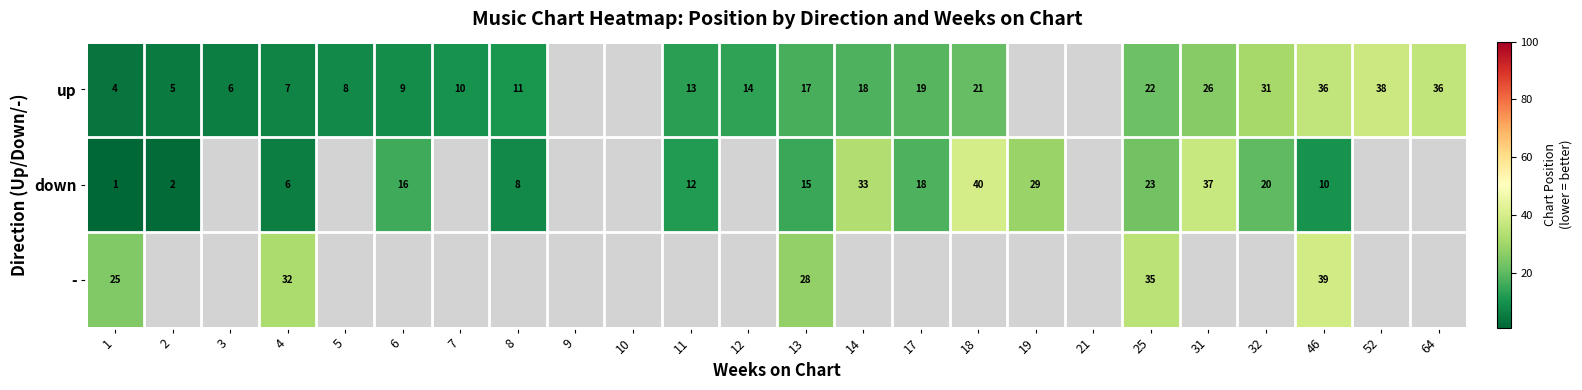

At 1, list the series in order from smallest to largest.

down, up, -